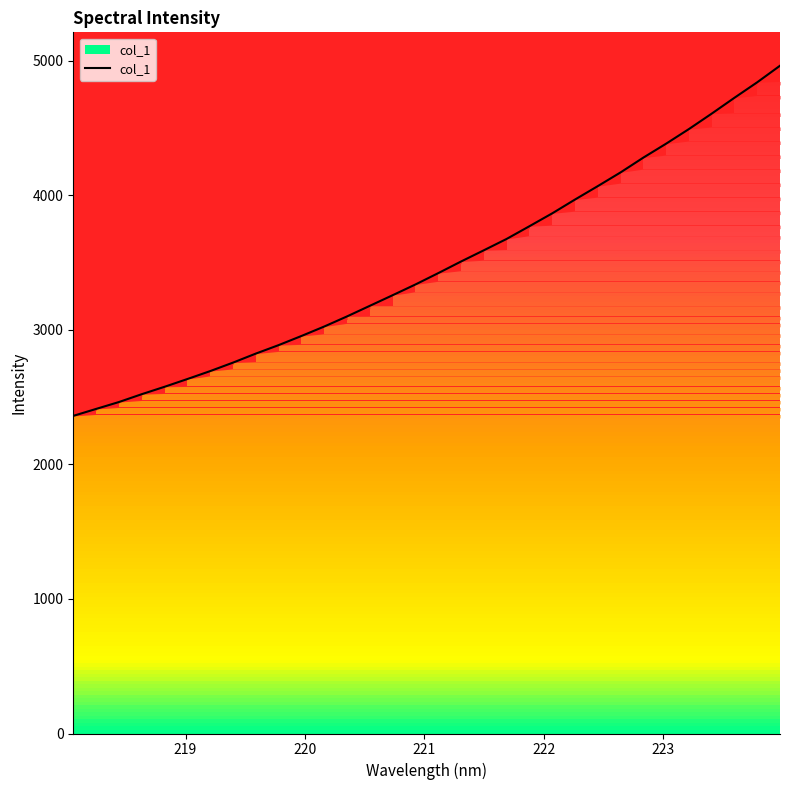

Is it true that the value at 29 is 6841.4?

False